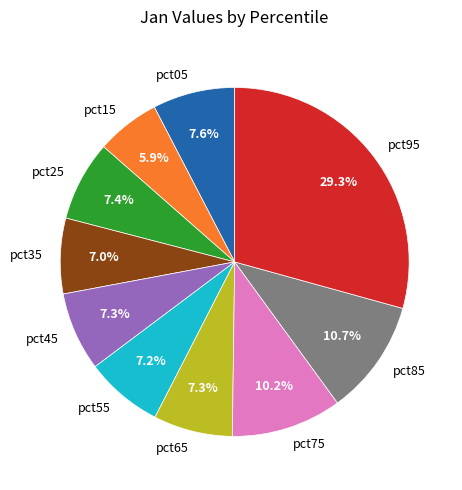

Which slice is the smallest?

pct15